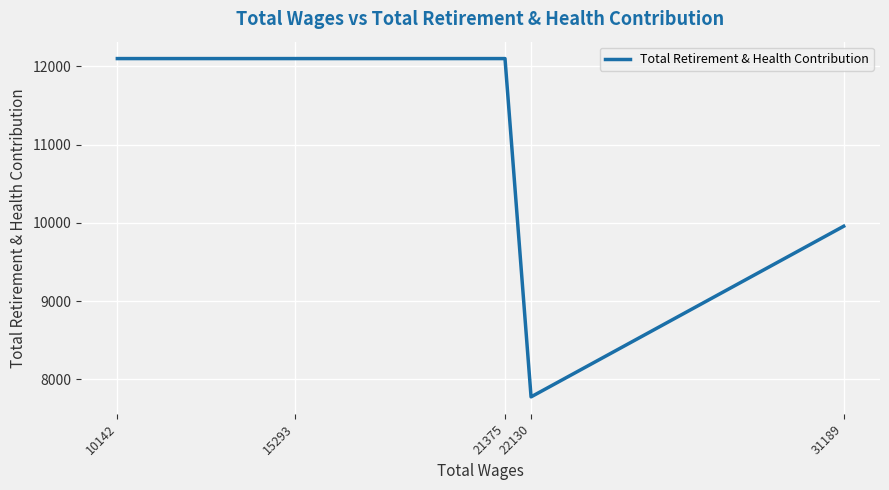

Rank the categories by value from highest to lowest.

21375, 15293, 10142, 31189, 22130